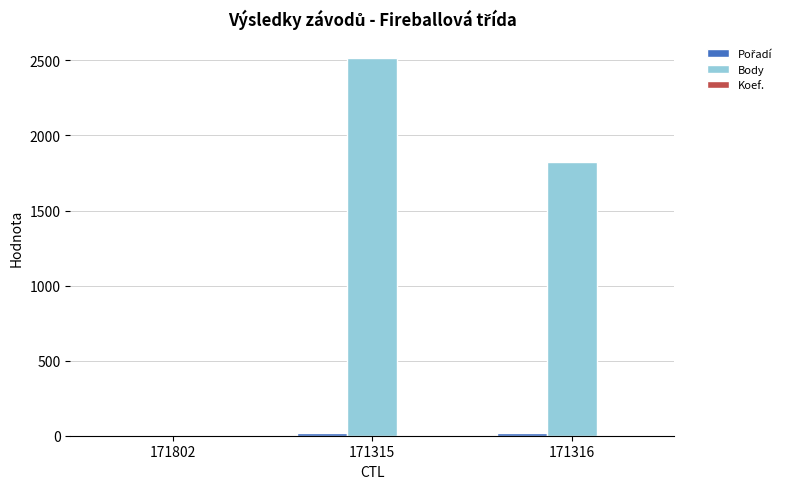

Is it true that Body equals 1557 at 171802?

False